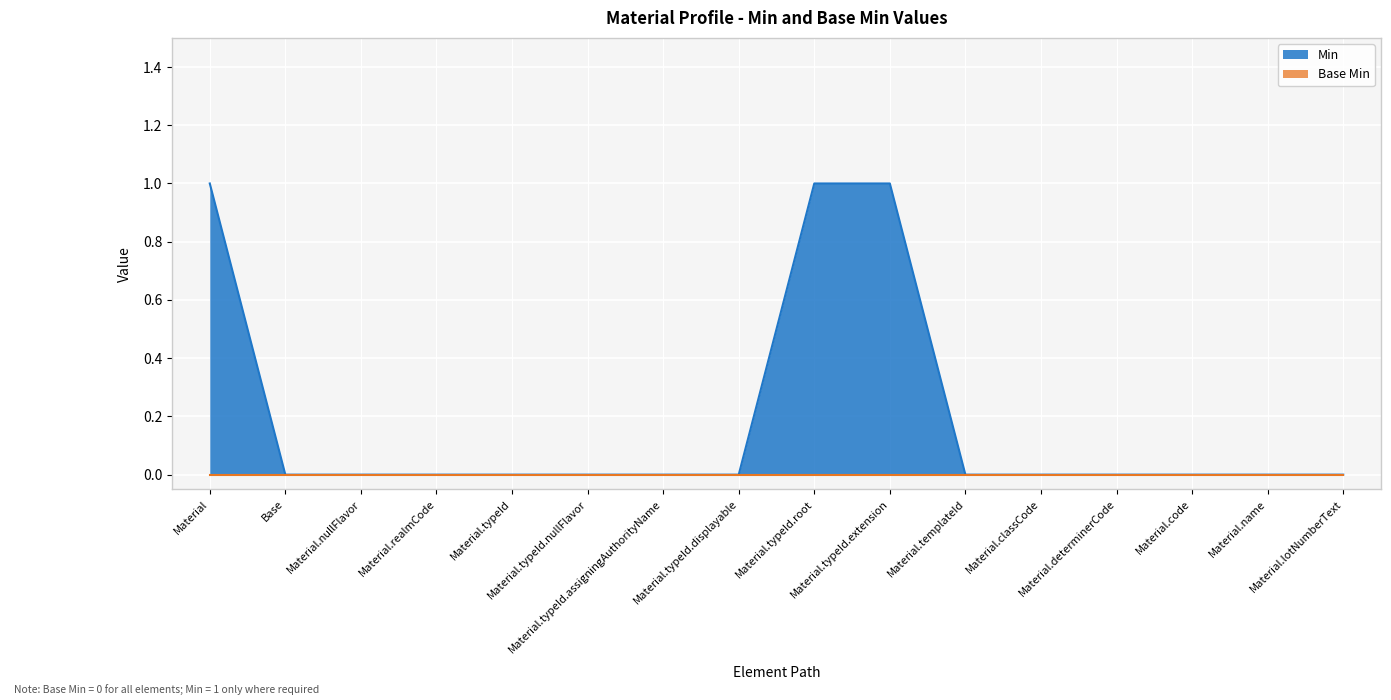

True or false: there are more than 1 points higher than both neighbors.

False